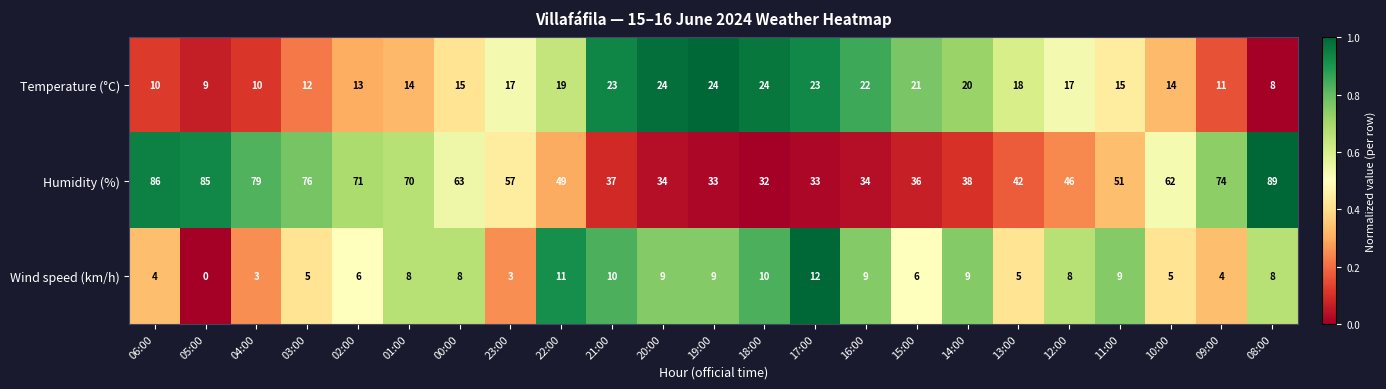

What is the average value of the Wind speed (km/h) series?

7